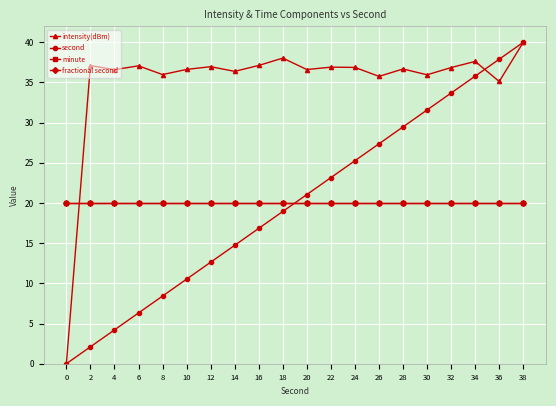

How many intersections are there between intensity(dBm) and second?

1